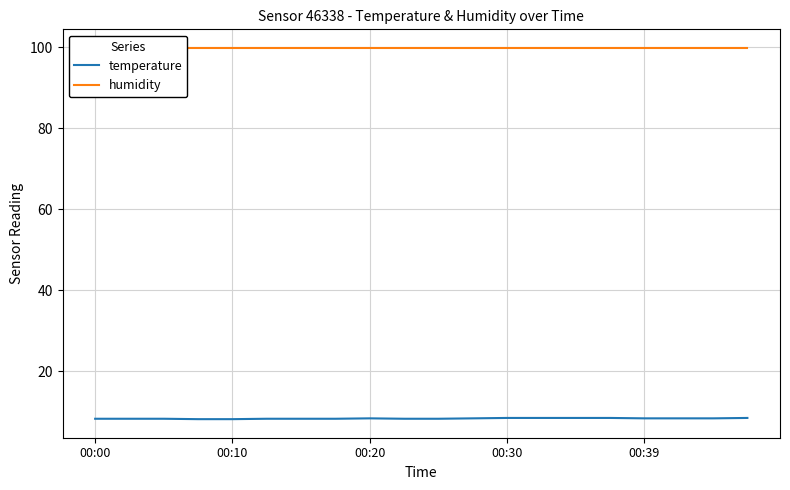

What is the lowest value of the temperature series?

8.2